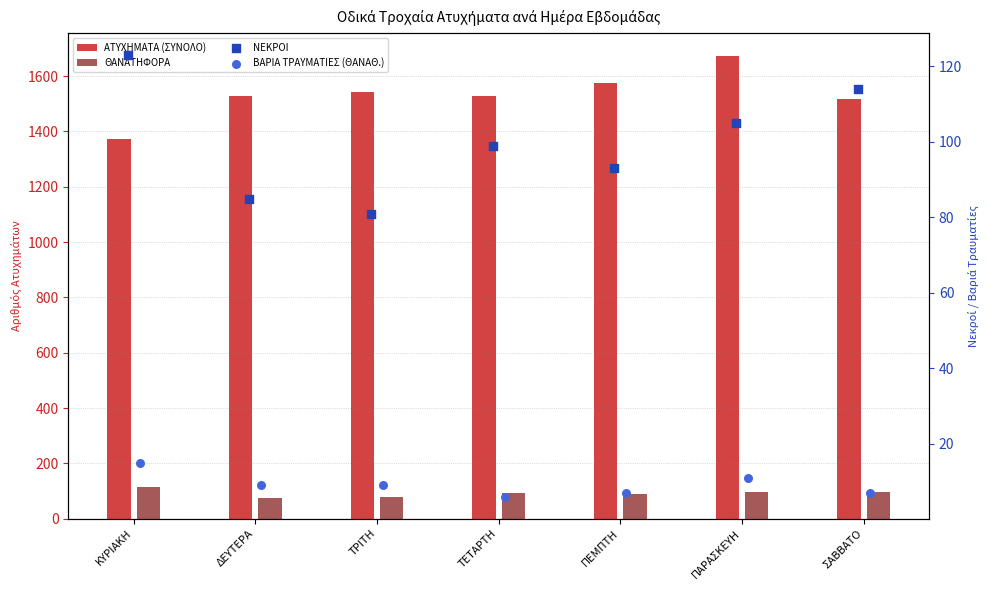

Which series has the largest total across all categories?

ΑΤΥΧΗΜΑΤΑ (ΣΥΝΟΛΟ)